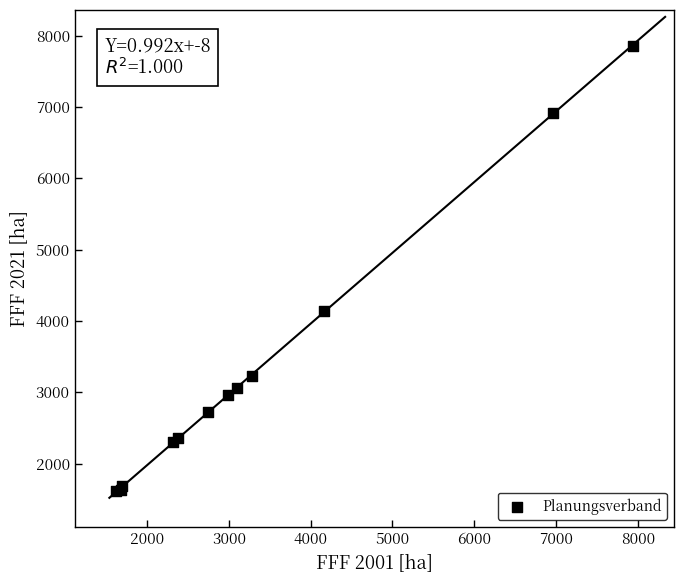

What Y value in the scatter plot is closest to 4733?

4142.4